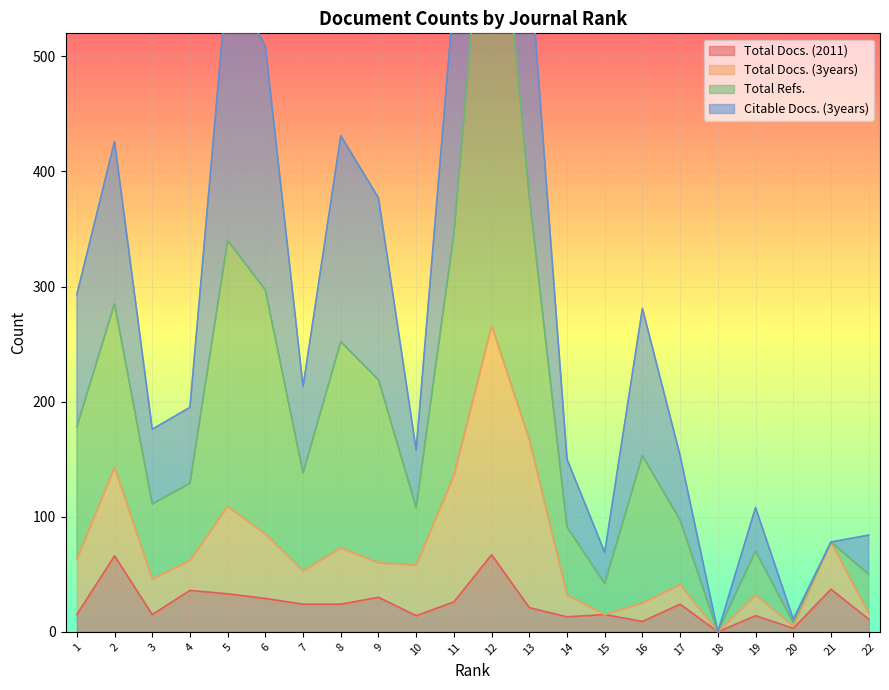

The value of Total Docs. (2011) at 17 is 24. True or false?

True